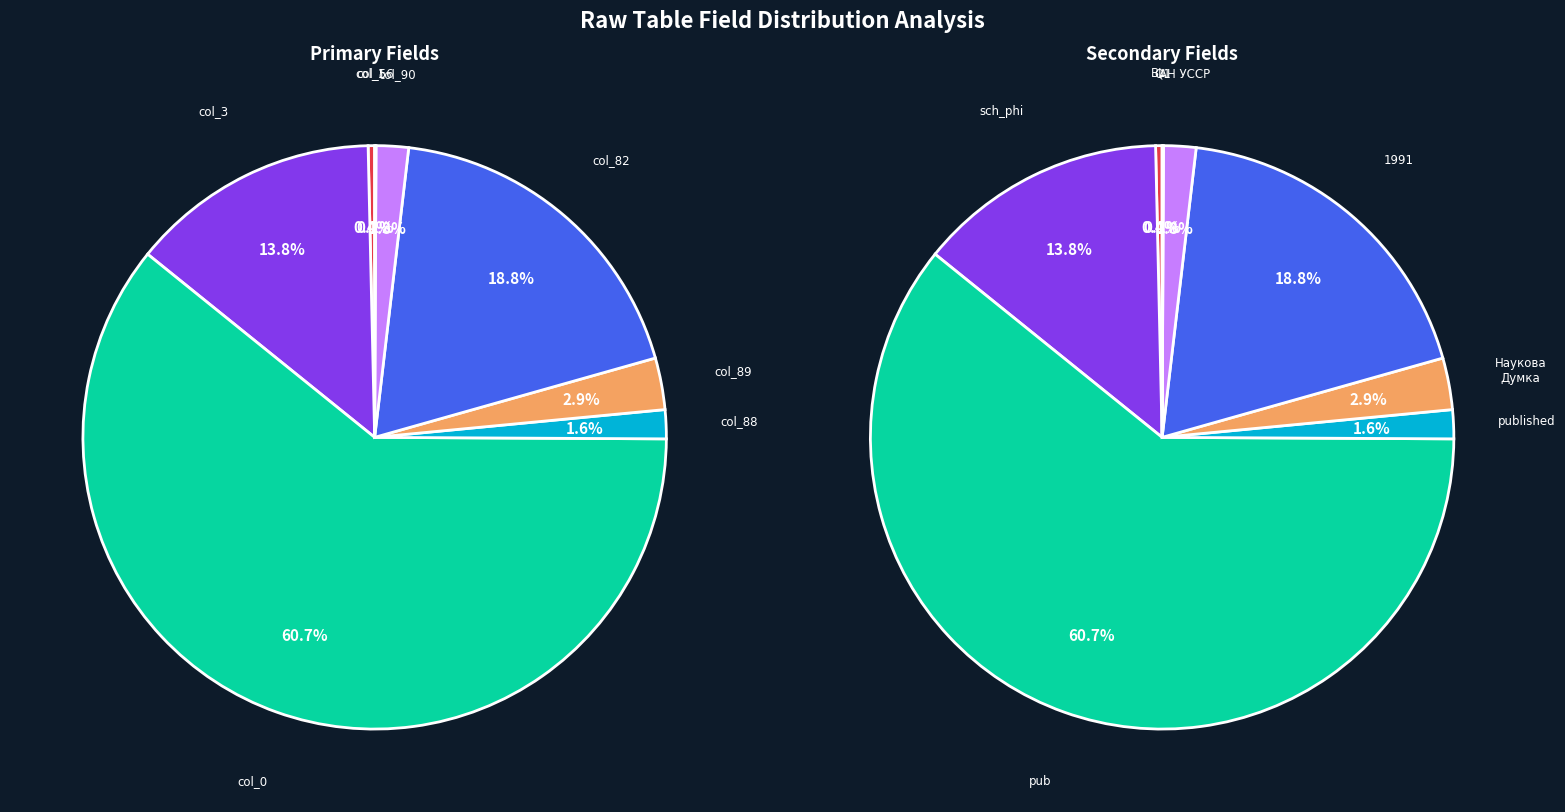

What is the change in value from col_88 to col_56?

-162